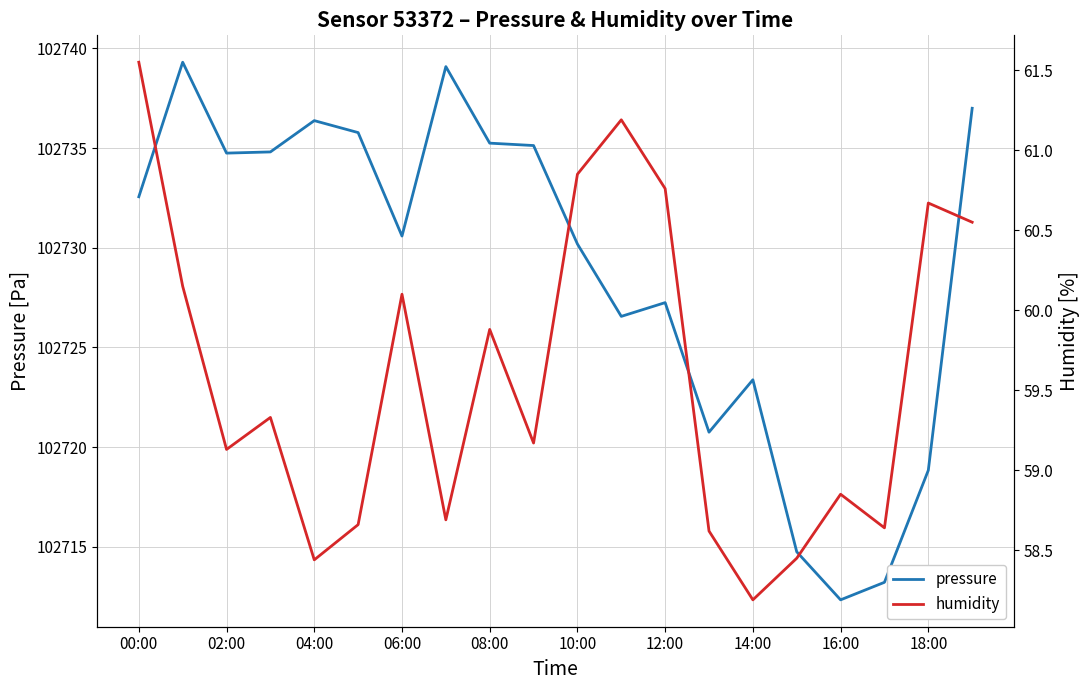

Rank the series by their average value, from highest to lowest.

pressure, humidity